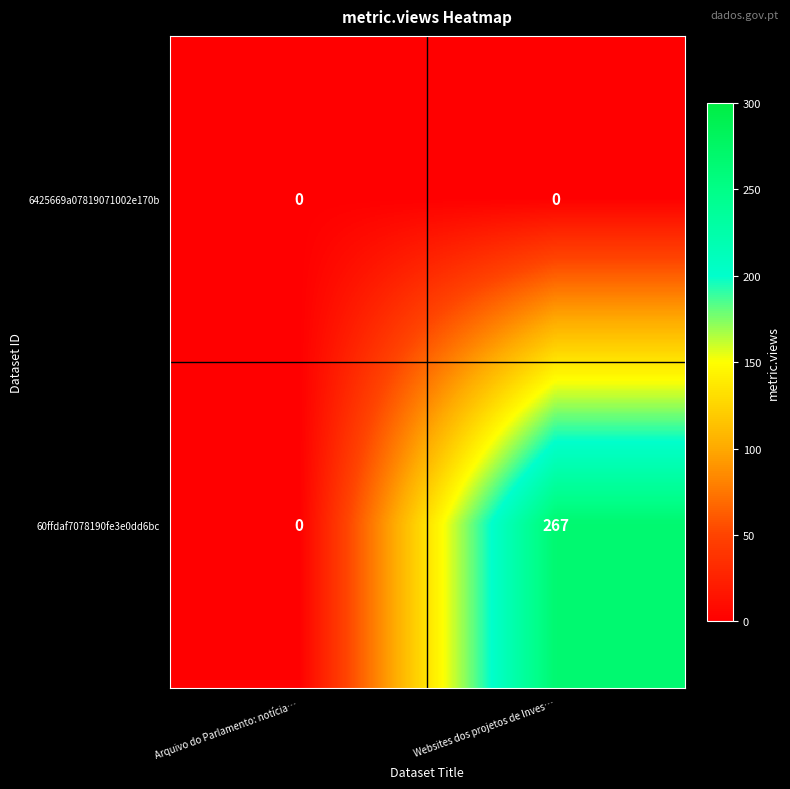

True or false: 6425669a07819071002e170b has a value of 0 at Arquivo do Parlamento: notícia….

True